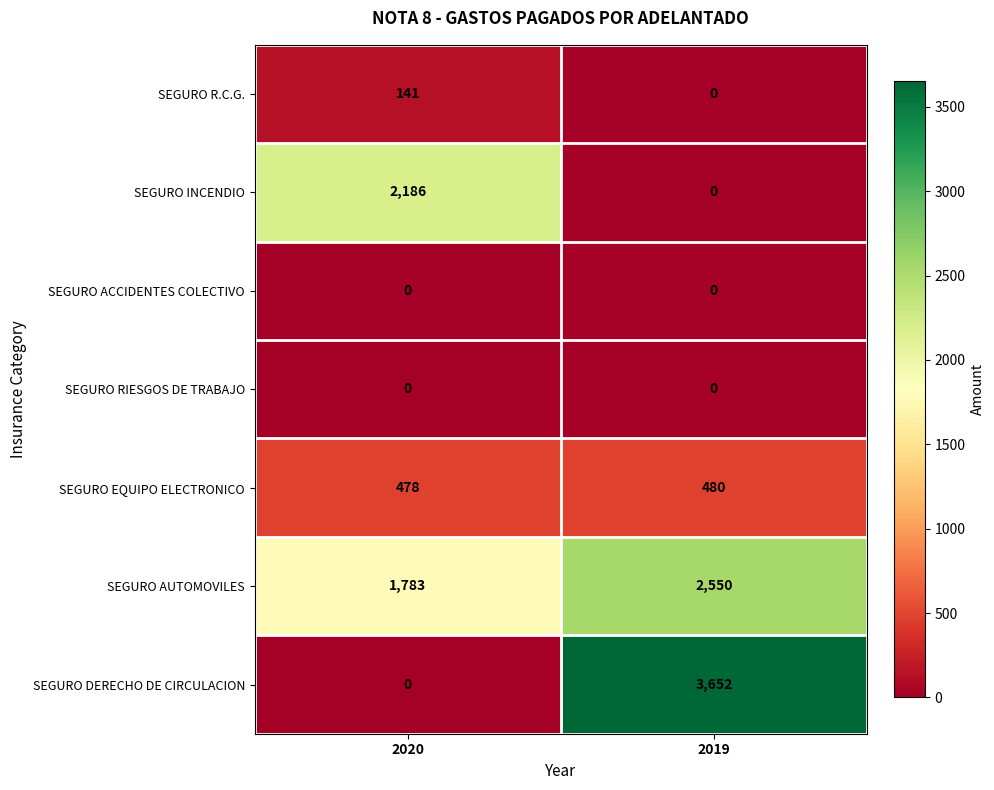

What is the lowest value of the SEGURO AUTOMOVILES series?

1783